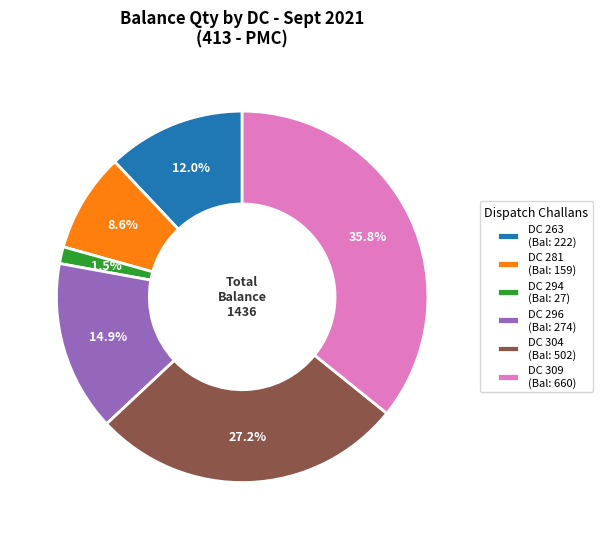

What percentage is NOT represented by DC 281 (Bal: 159)?

91.4%